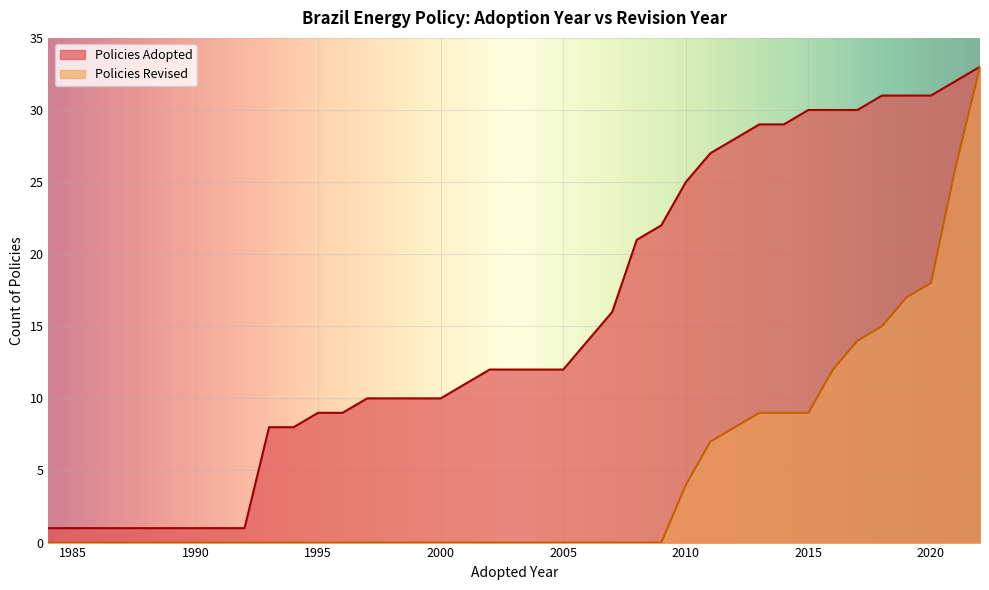

Between 15 and 30, which is larger?

30